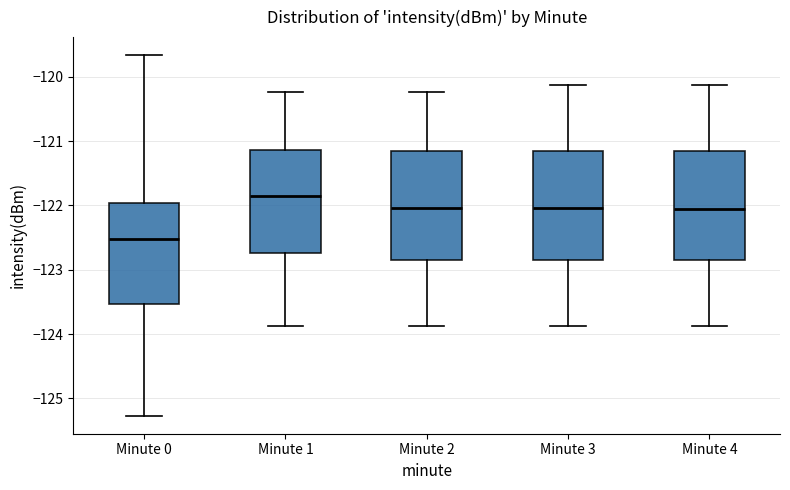

Where does the lower whisker of the box for Minute 1 end on the y-axis? The values are not printed on the chart, so give them approximately, as read against the axis.

-123.9